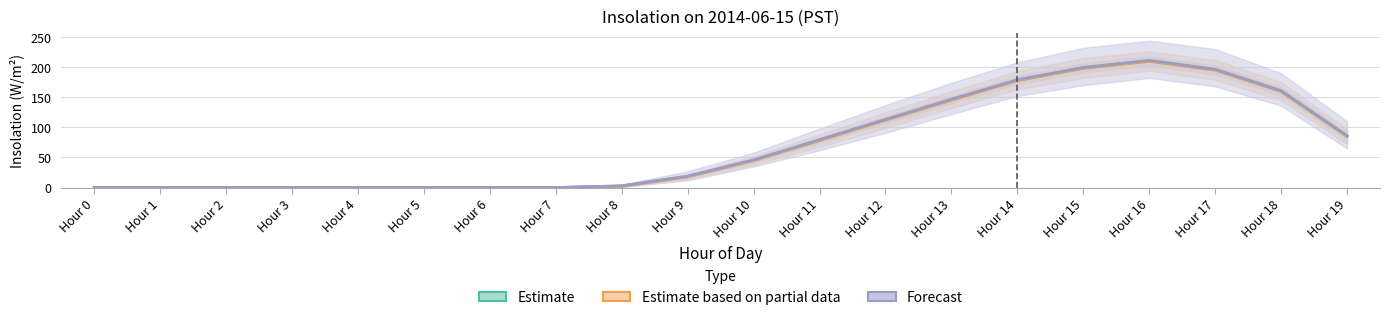

True or false: Estimate and Forecast cross at least once.

False